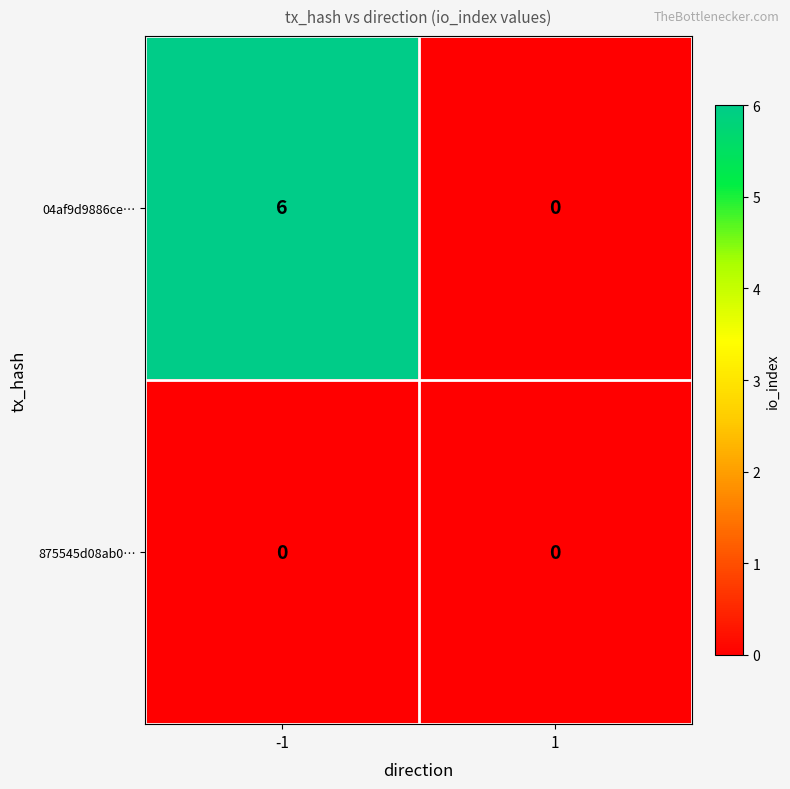

What is the total value across all series at -1?

6